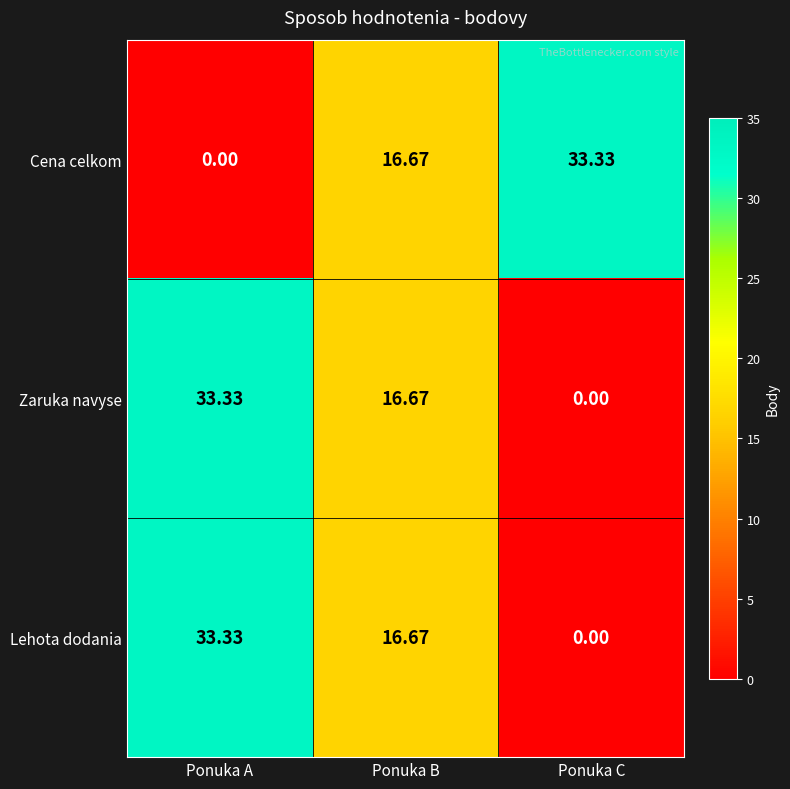

Rank the categories by Lehota dodania value from lowest to highest.

Ponuka C, Ponuka B, Ponuka A